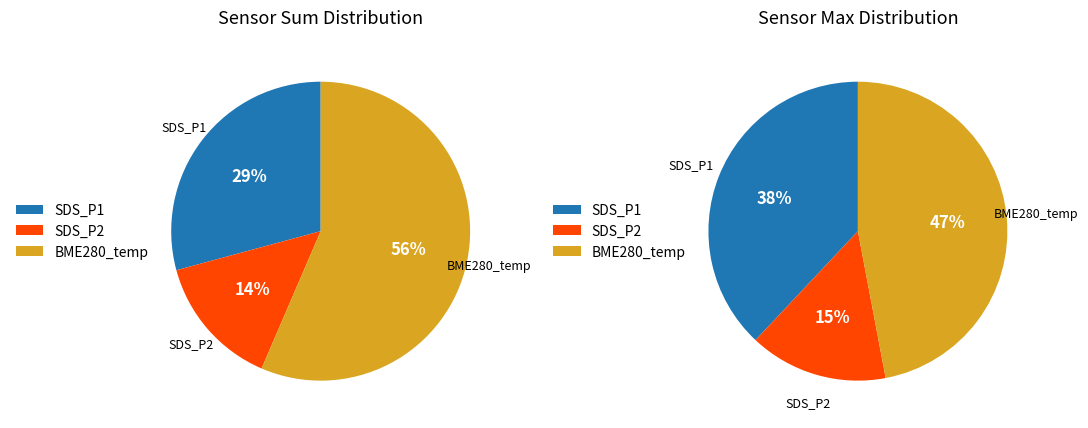

Does 14 account for over 50% of the chart?

No